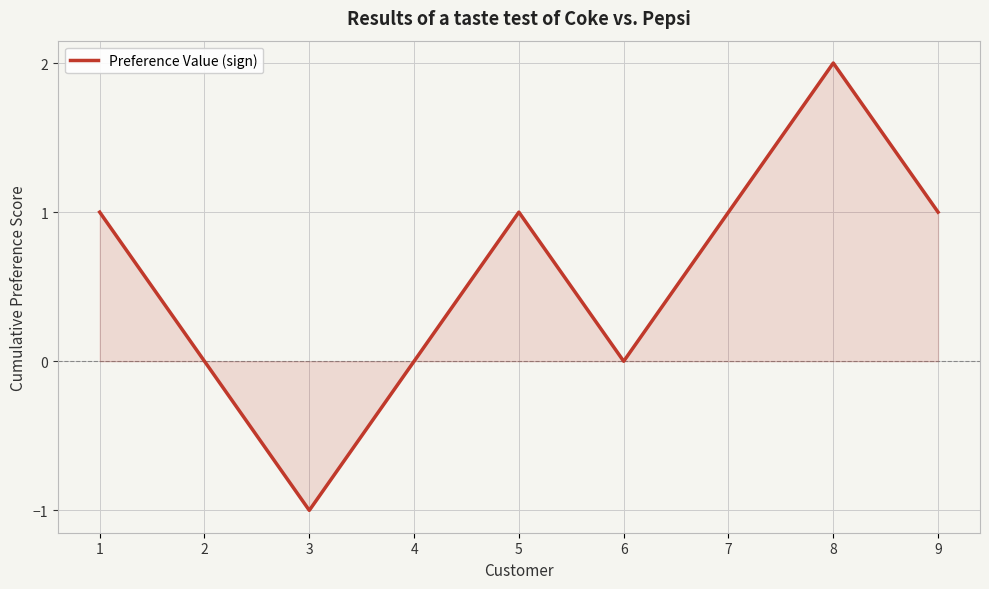

How many categories are shown in the chart?

9